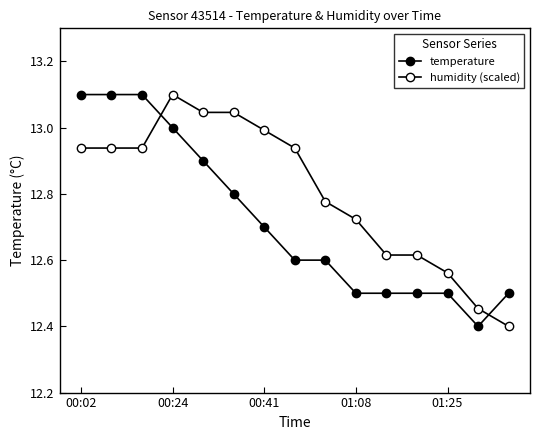

True or false: humidity (scaled) and temperature intersect in this chart.

True